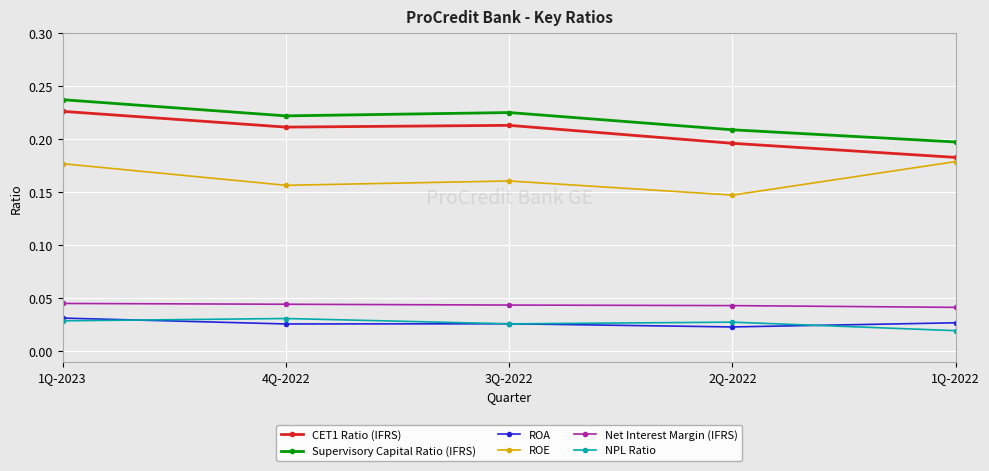

Rank the series at 1Q-2022 from highest to lowest value.

Supervisory Capital Ratio (IFRS), CET1 Ratio (IFRS), ROE, Net Interest Margin (IFRS), ROA, NPL Ratio